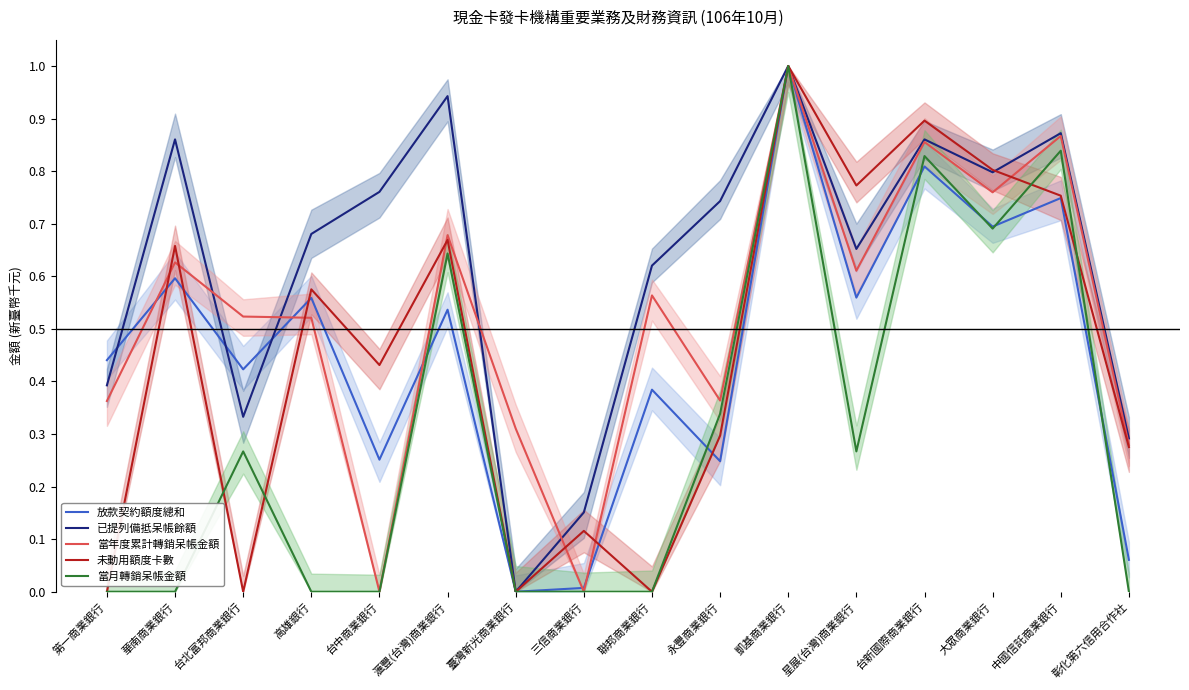

Which series has the largest total across all categories?

已提列備抵呆帳餘額